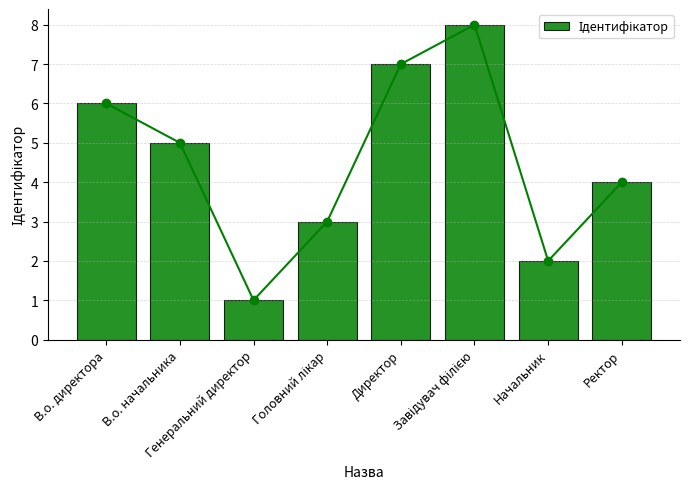

Is it true that the value at Ректор is 4?

True